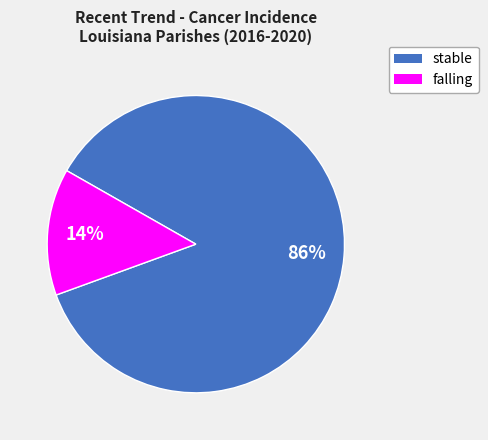

To the nearest percent, what is the difference between the stable and falling slice percentages?

72%